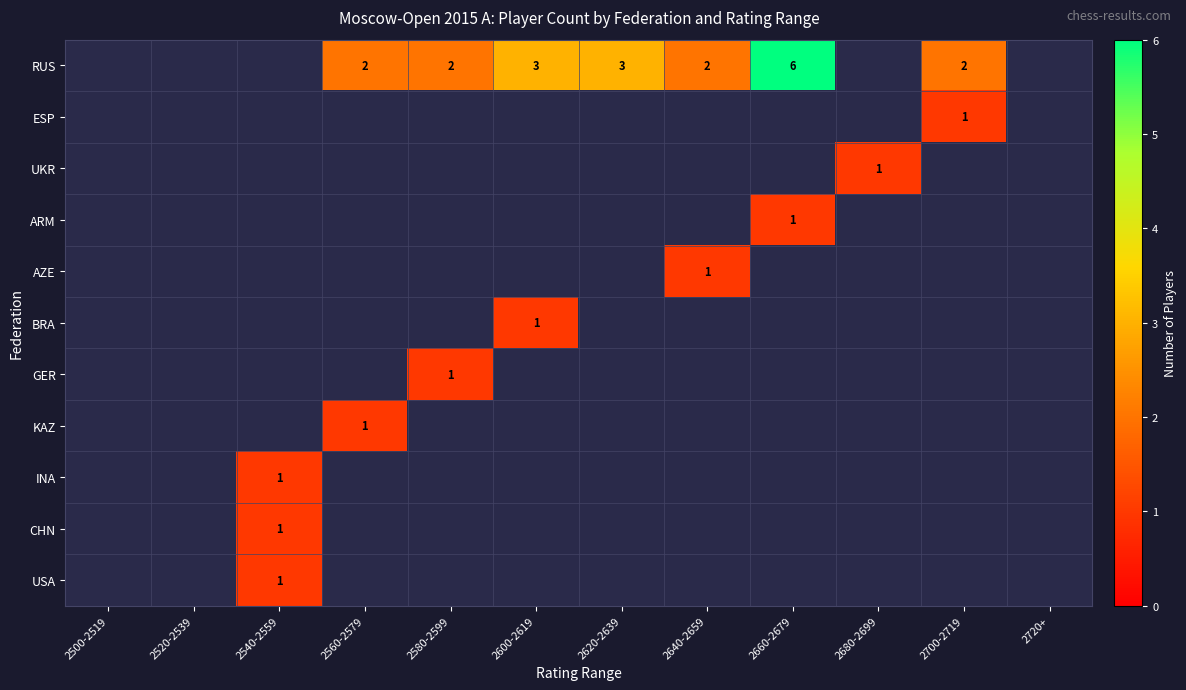

How many data points does each series have?

12